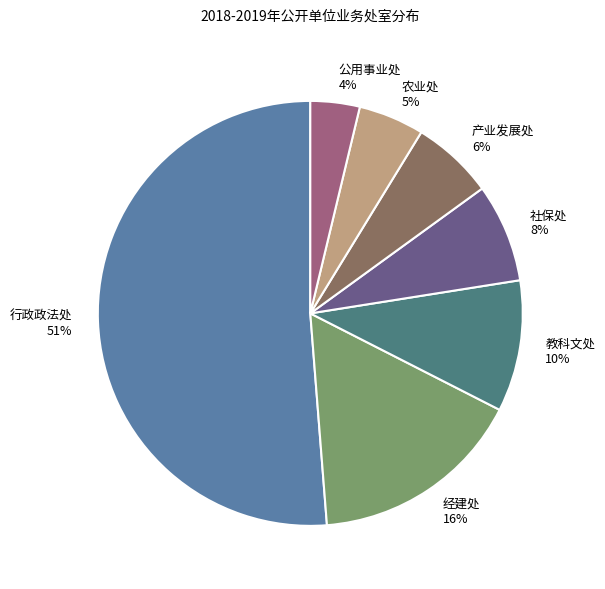

How many segments does this pie chart have?

7